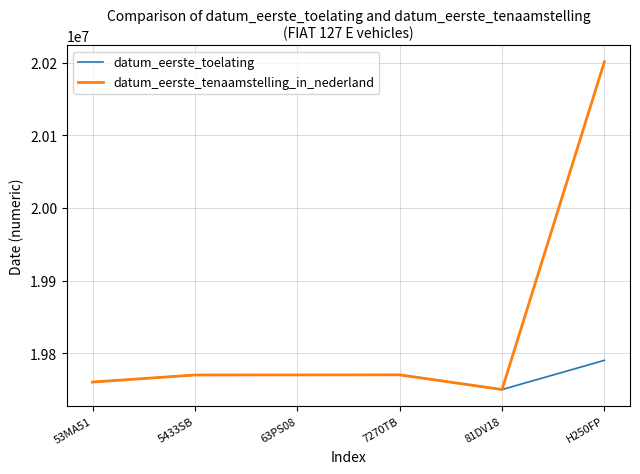

List the series in order of their peak value, highest first.

datum_eerste_tenaamstelling_in_nederland, datum_eerste_toelating